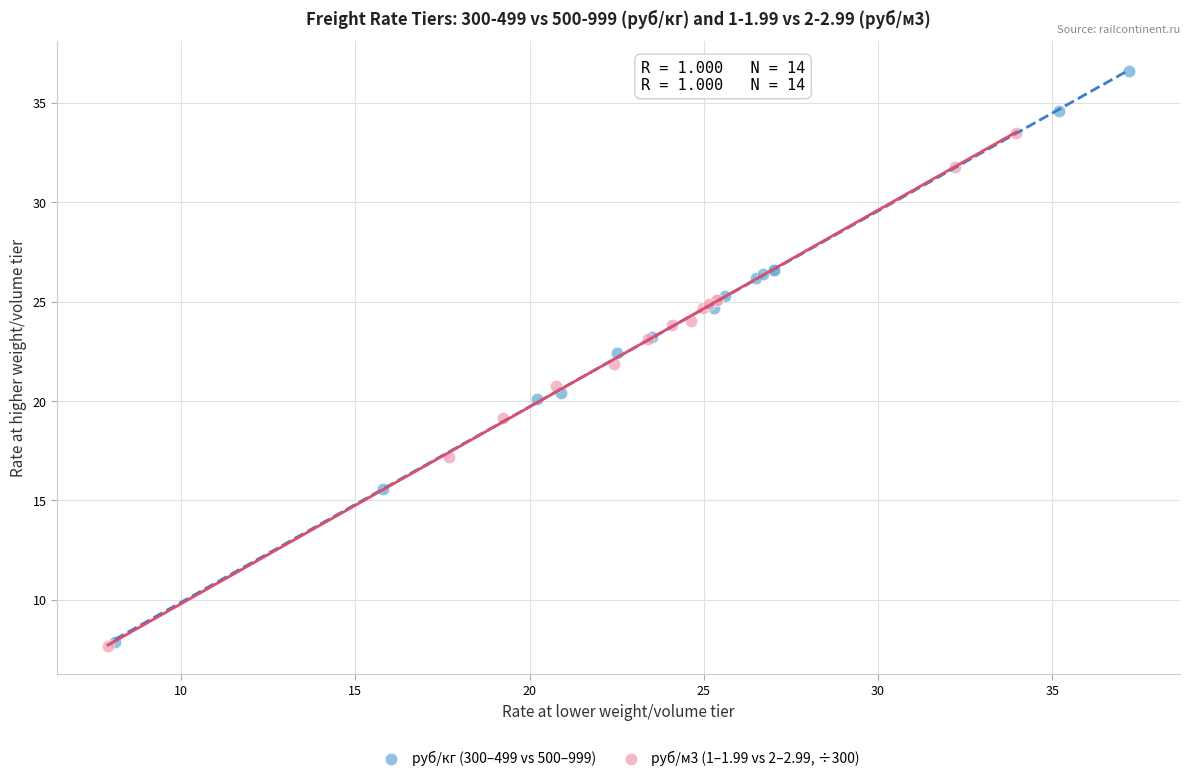

Which series reaches the maximum Y coordinate?

руб/кг (300–499 vs 500–999)